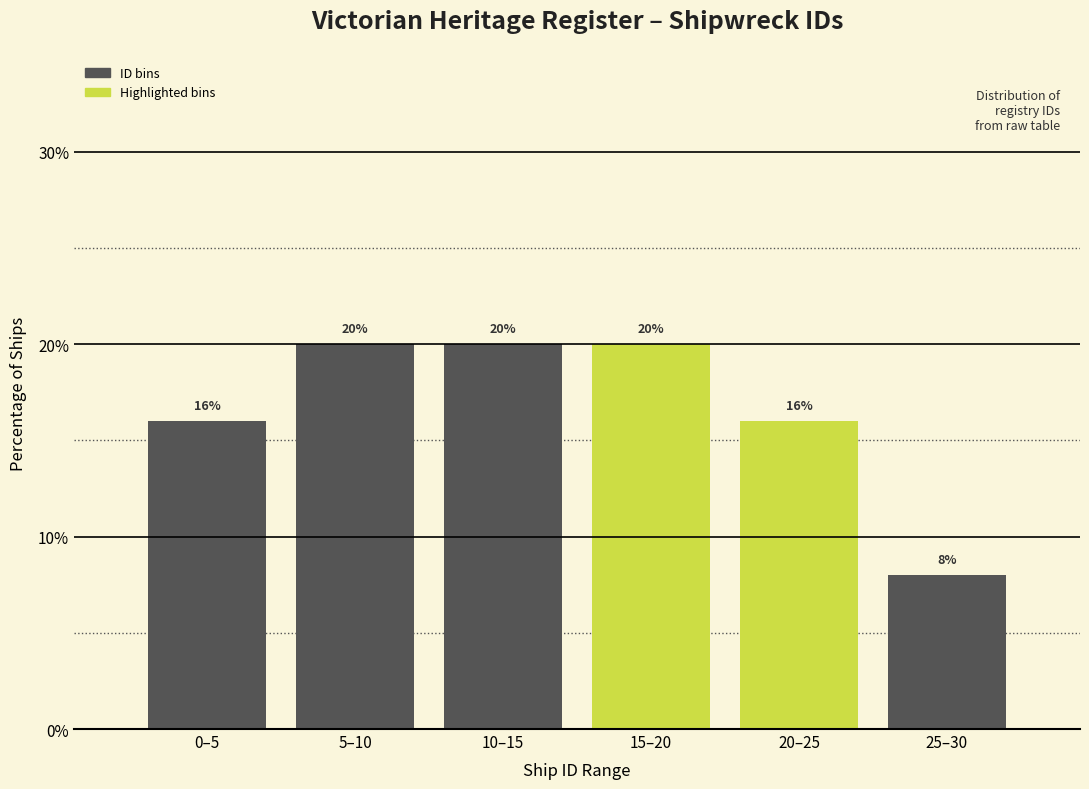

Reading left to right, transcribe all the data shown in this chart.

0–5=16	5–10=20	10–15=20	15–20=20	20–25=16	25–30=8